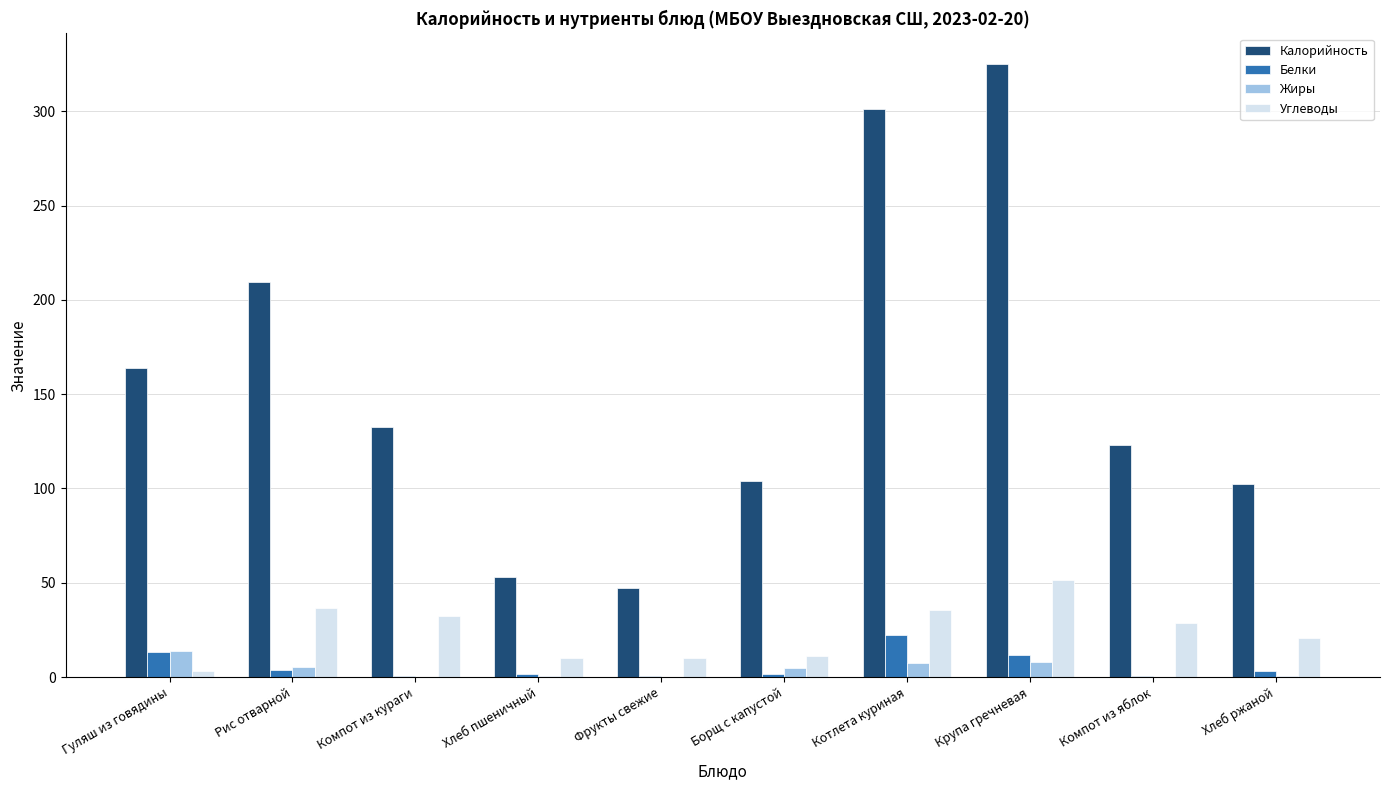

At which category is the sum across all series the highest?

Крупа гречневая